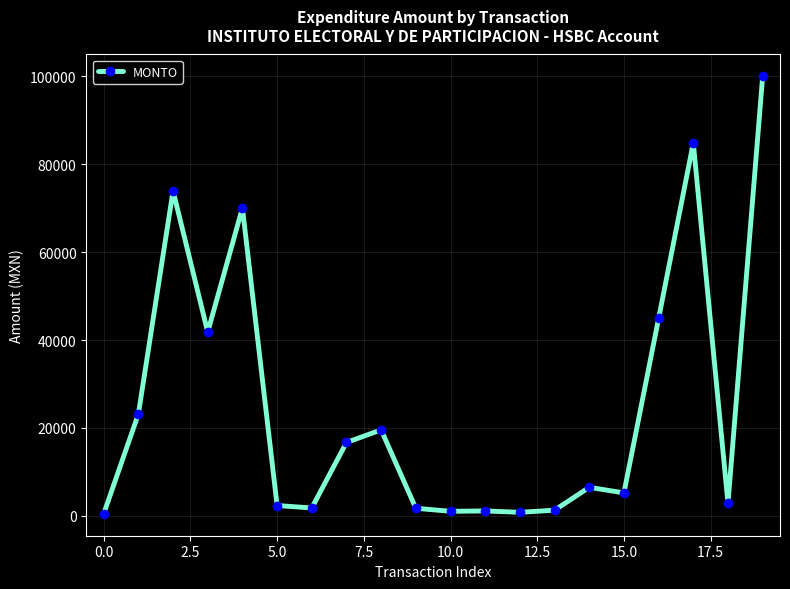

What is the maximum value shown in the chart?

100000.0